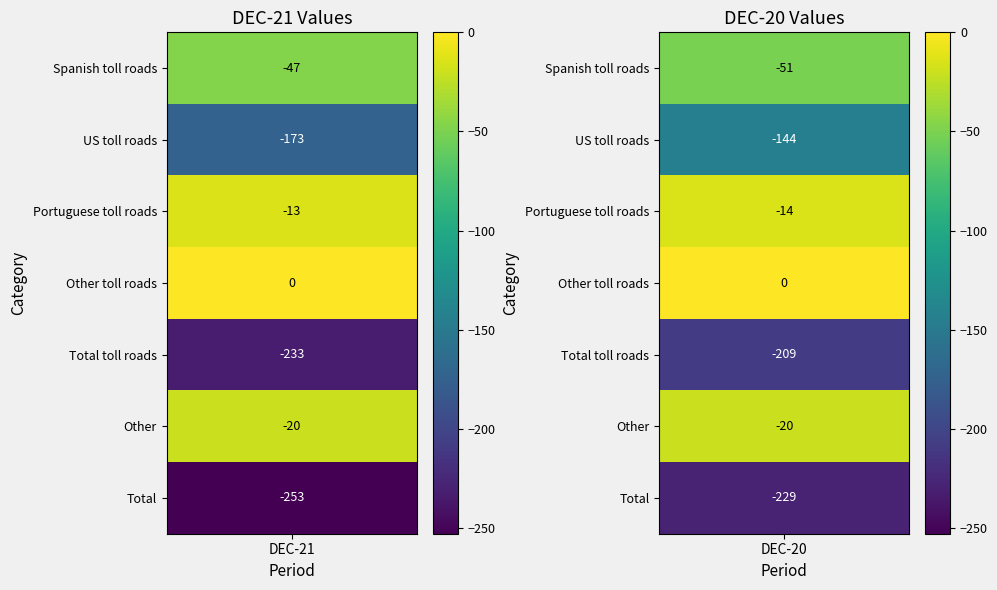

What is the total value across all series at DEC-20?

-667